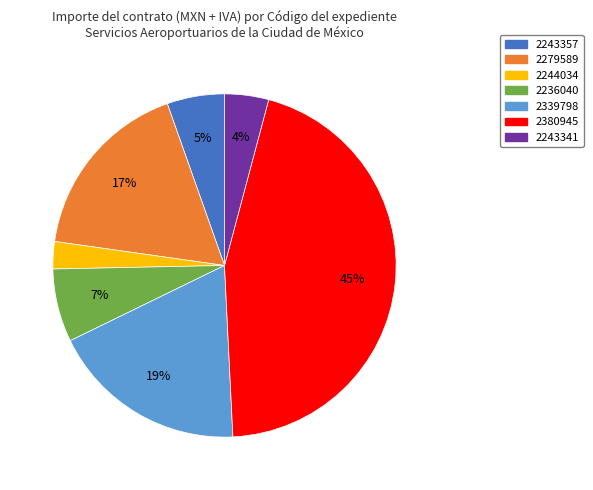

How many segments does this pie chart have?

7